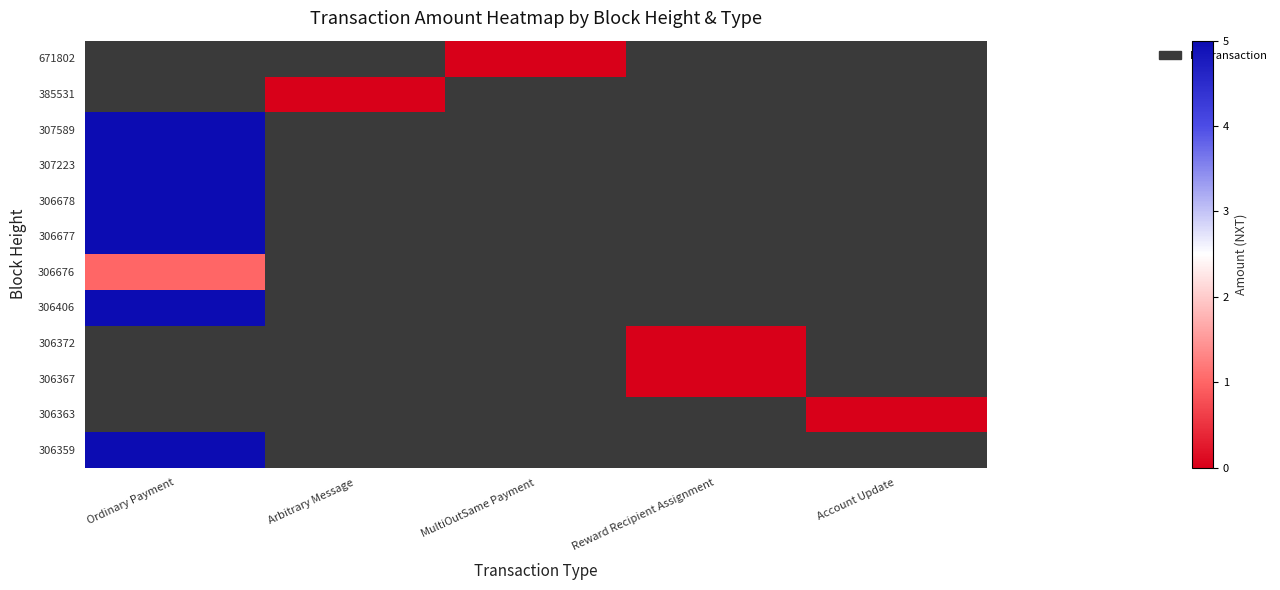

What is the highest value of the 307589 series?

5.0